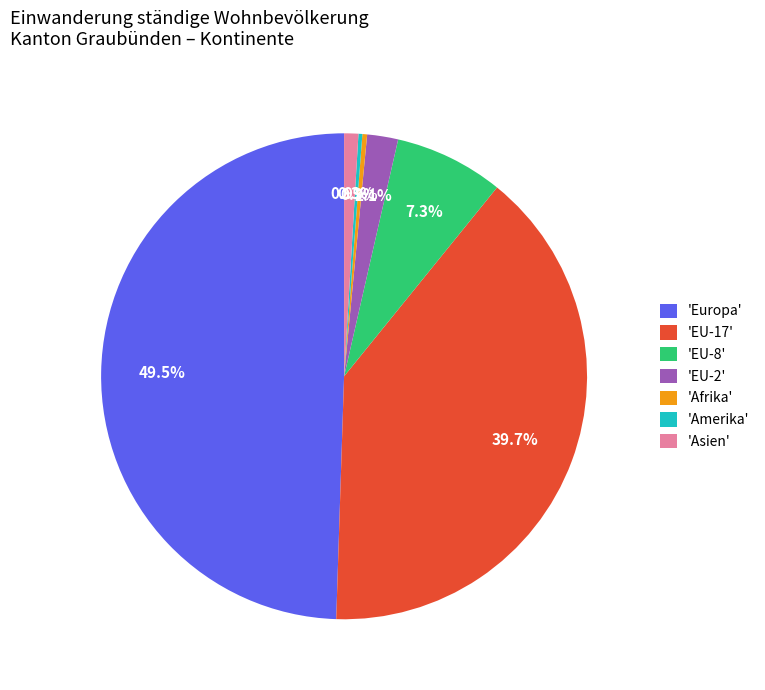

Which slice is the largest?

'Europa'